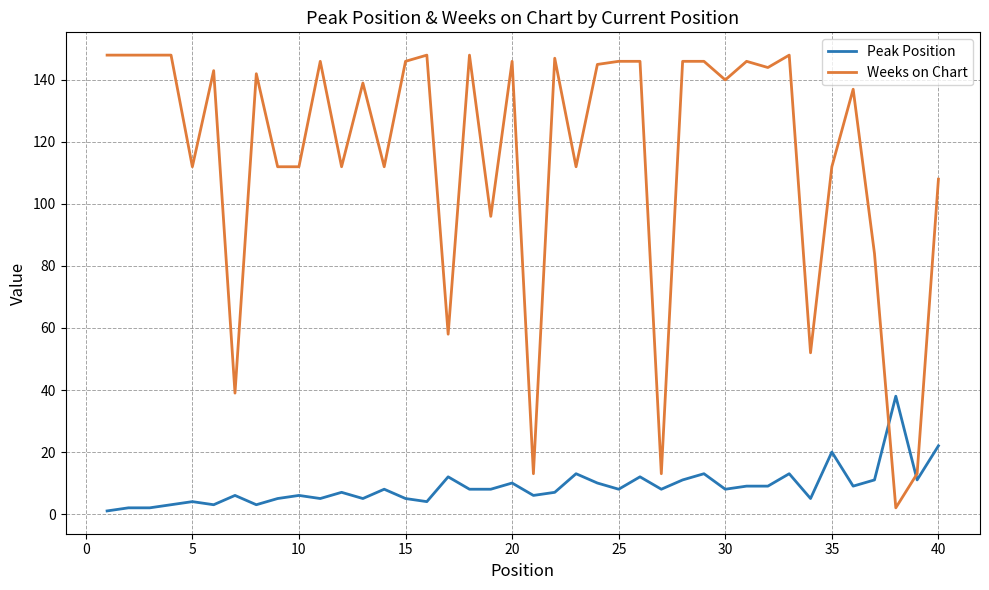

How many distinct data groups are displayed?

2